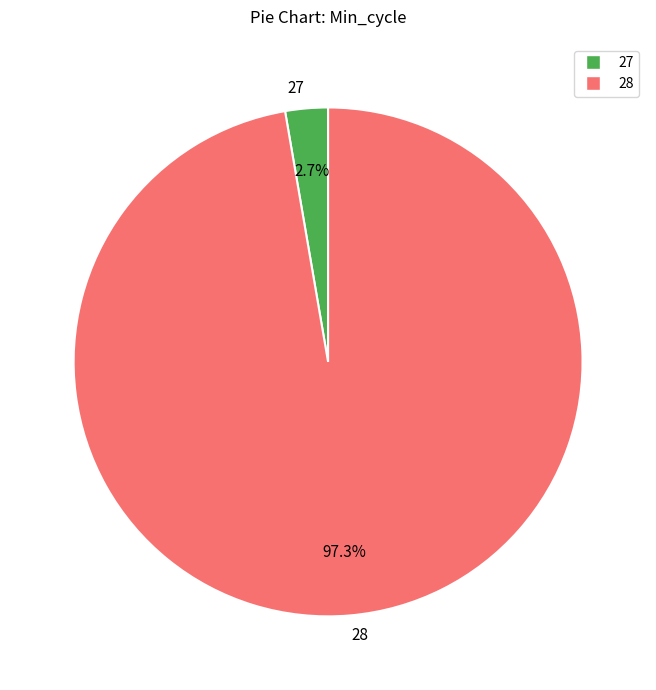

Approximately how many times larger is the value at 28 compared to 27?

36.0